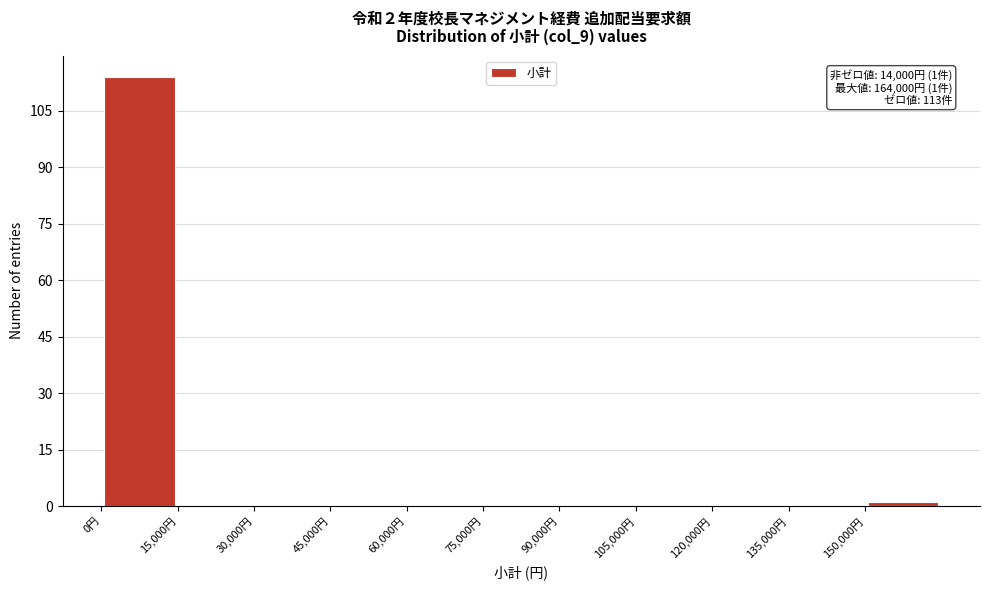

Over which range of the x-axis is the bar tallest?

0 to 15000